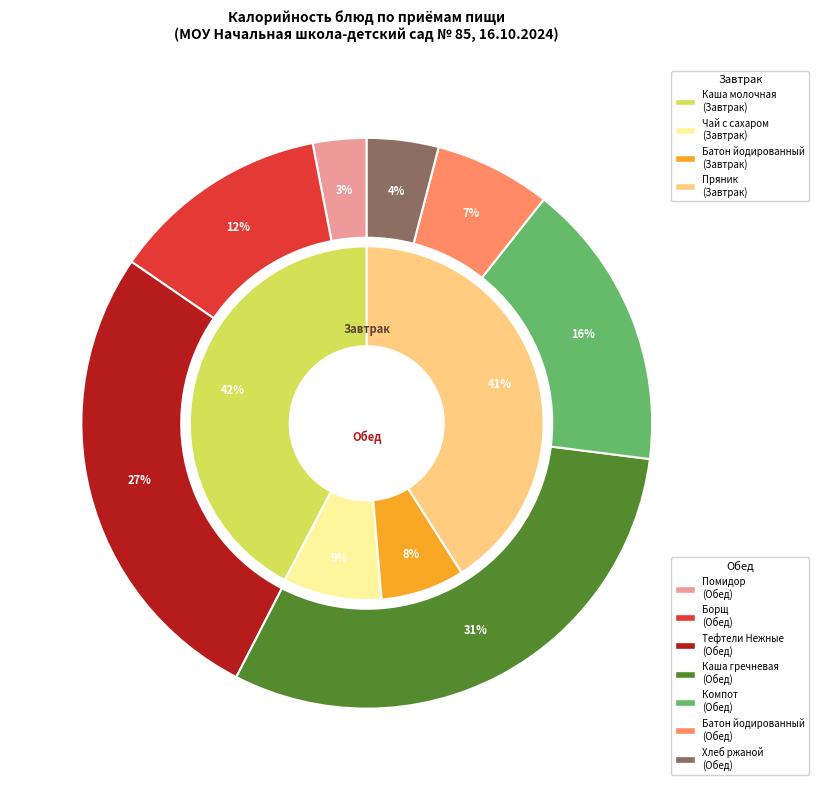

Is there a majority slice in this chart?

No